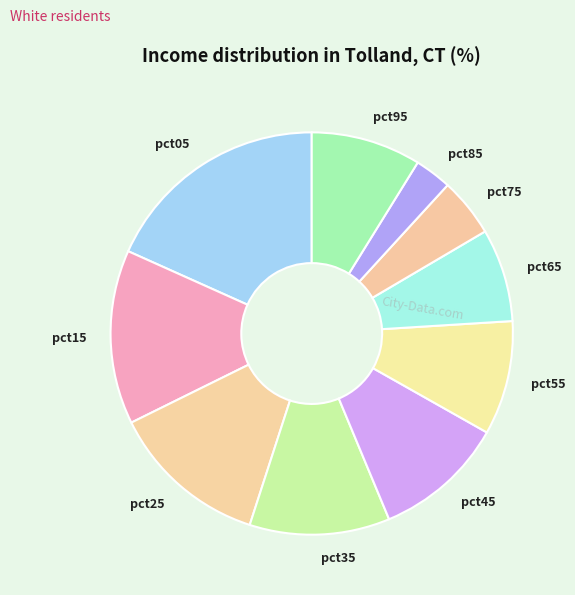

Does pct95 account for over 50% of the chart?

No